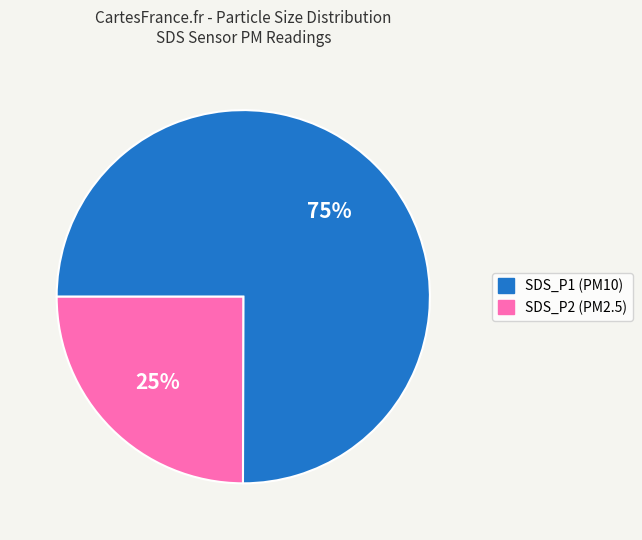

Count the number of slices in the pie.

2